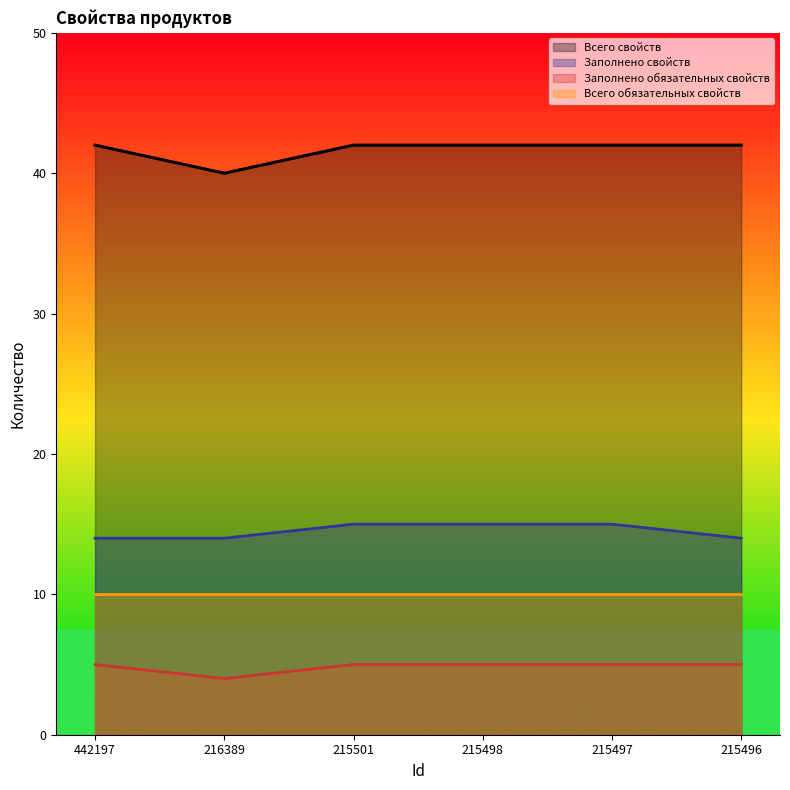

At how many categories does at least one series exceed 24?

6